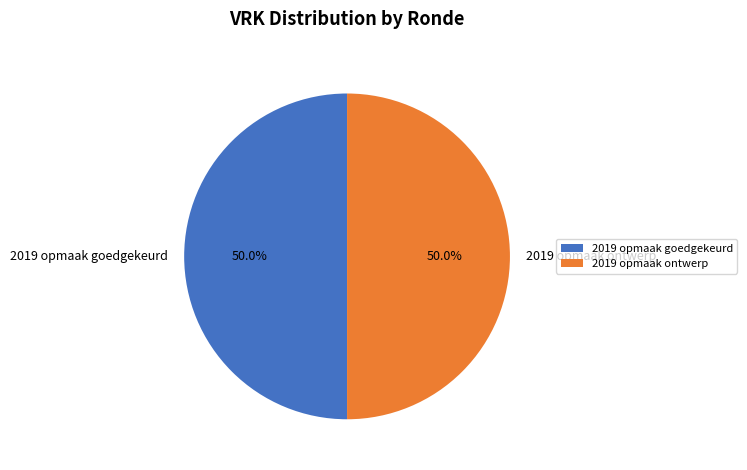

Combined, do 2019 opmaak ontwerp and 2019 opmaak goedgekeurd account for over 50%?

Yes